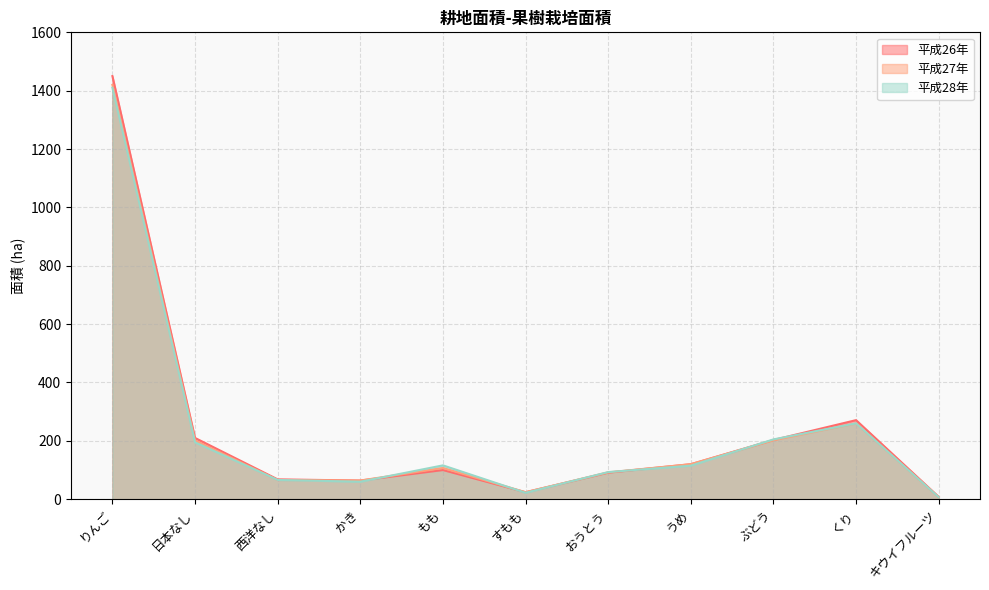

What position from the left is かき?

4